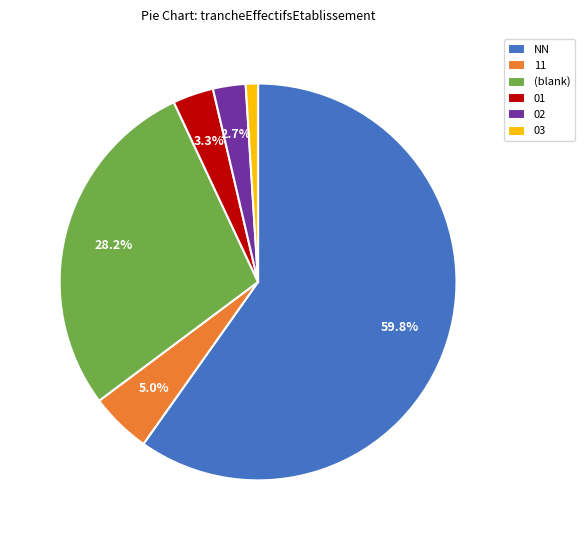

Which slice is the largest?

NN